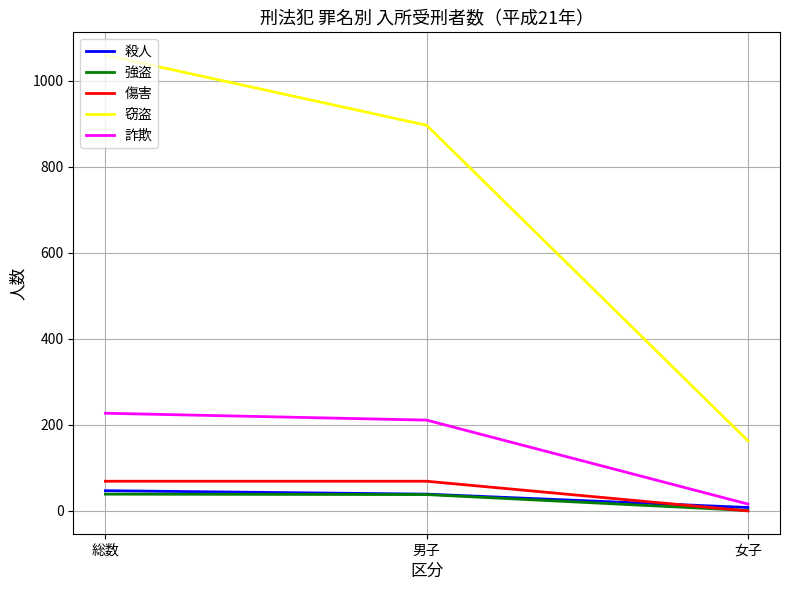

What is the maximum value shown in the chart?

1059